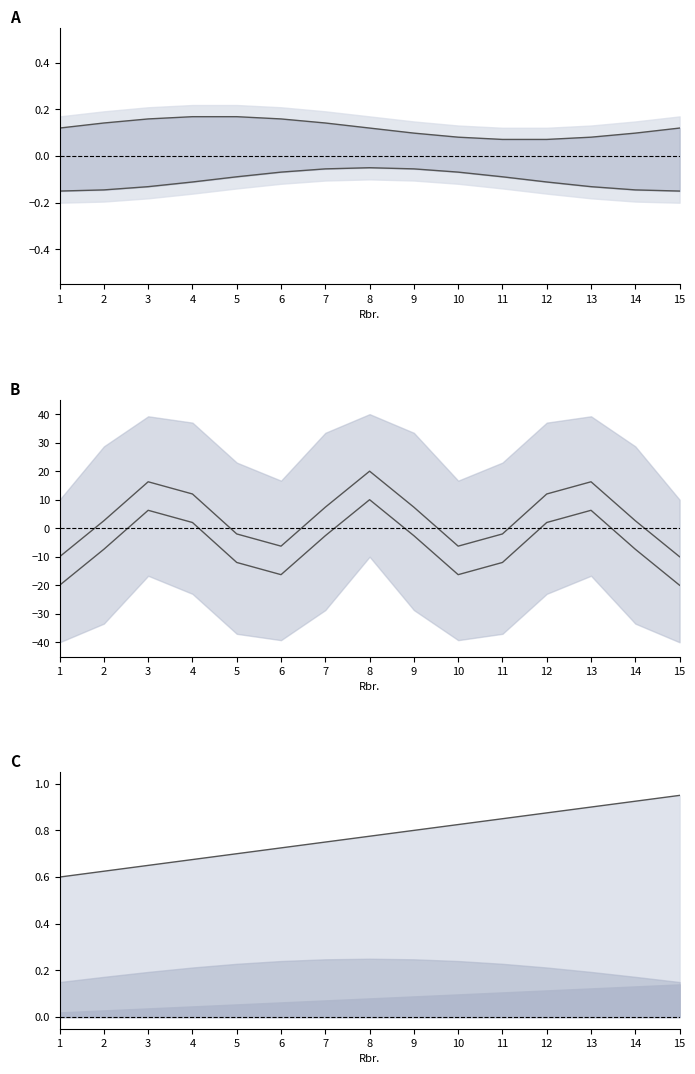

How many intersections are there between lower mid and upper?

6